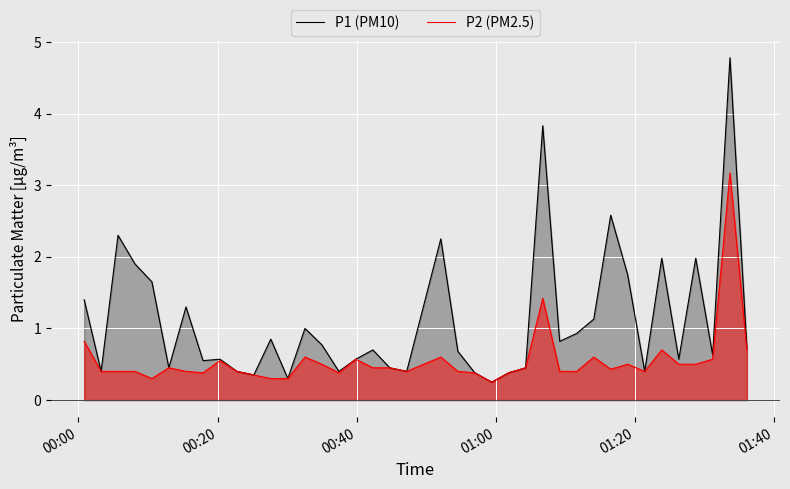

Rank the series by their average value, from highest to lowest.

P1 (PM10), P2 (PM2.5)